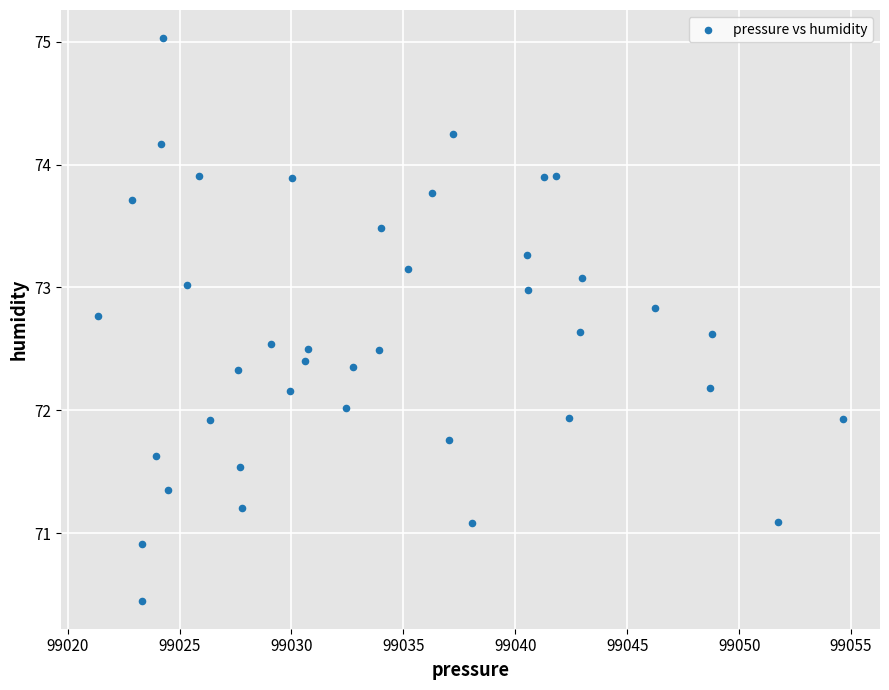

What is the range of Y values (max minus min)?

4.6